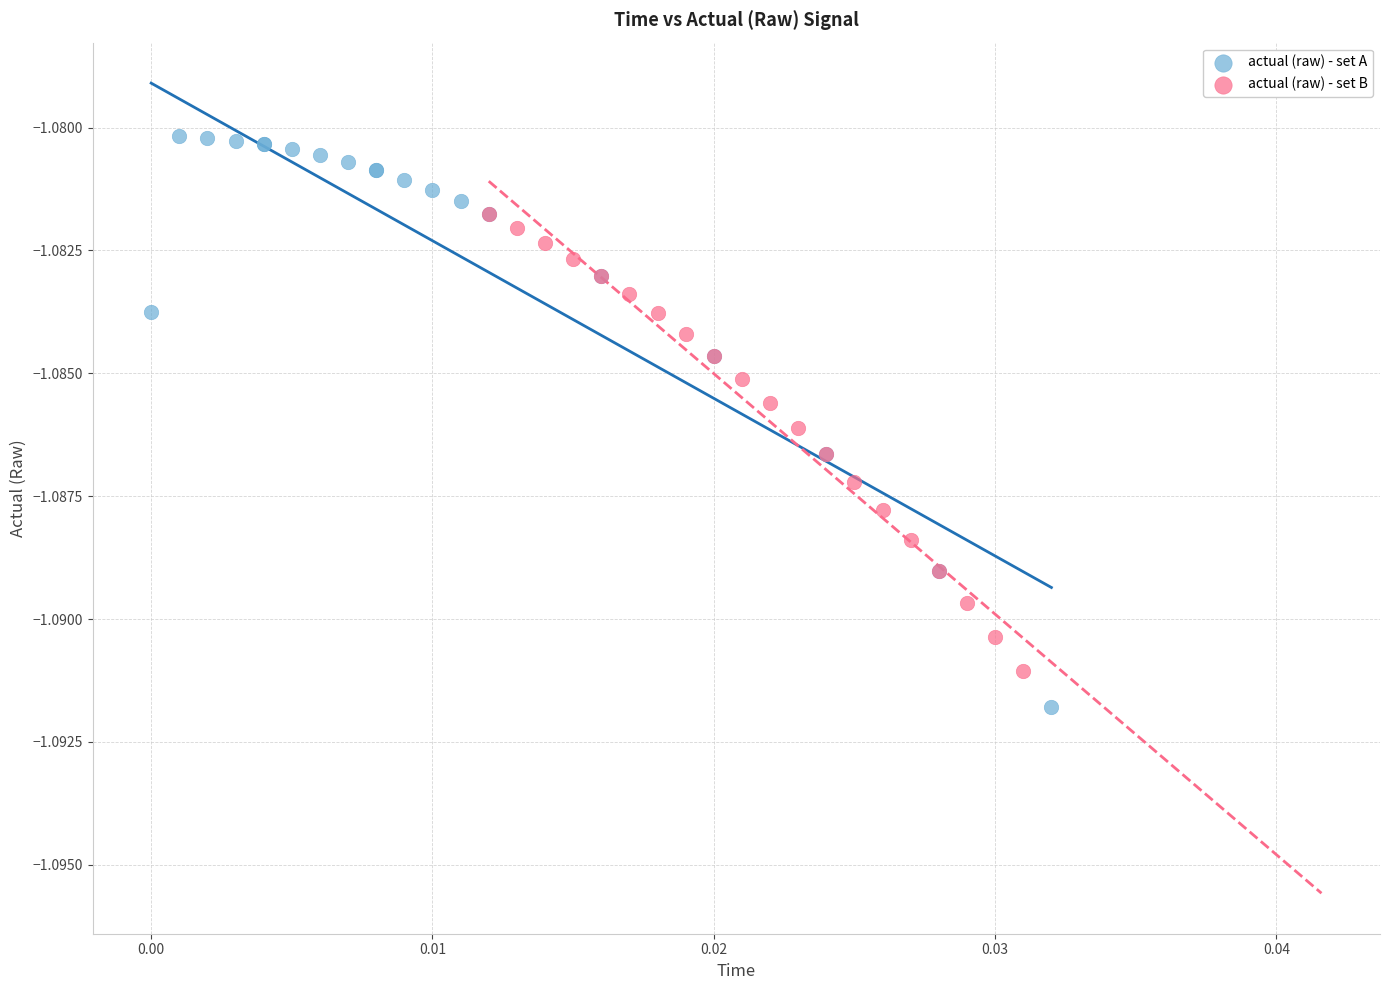

What are all the series names shown in the legend?

actual (raw) - set A, actual (raw) - set B